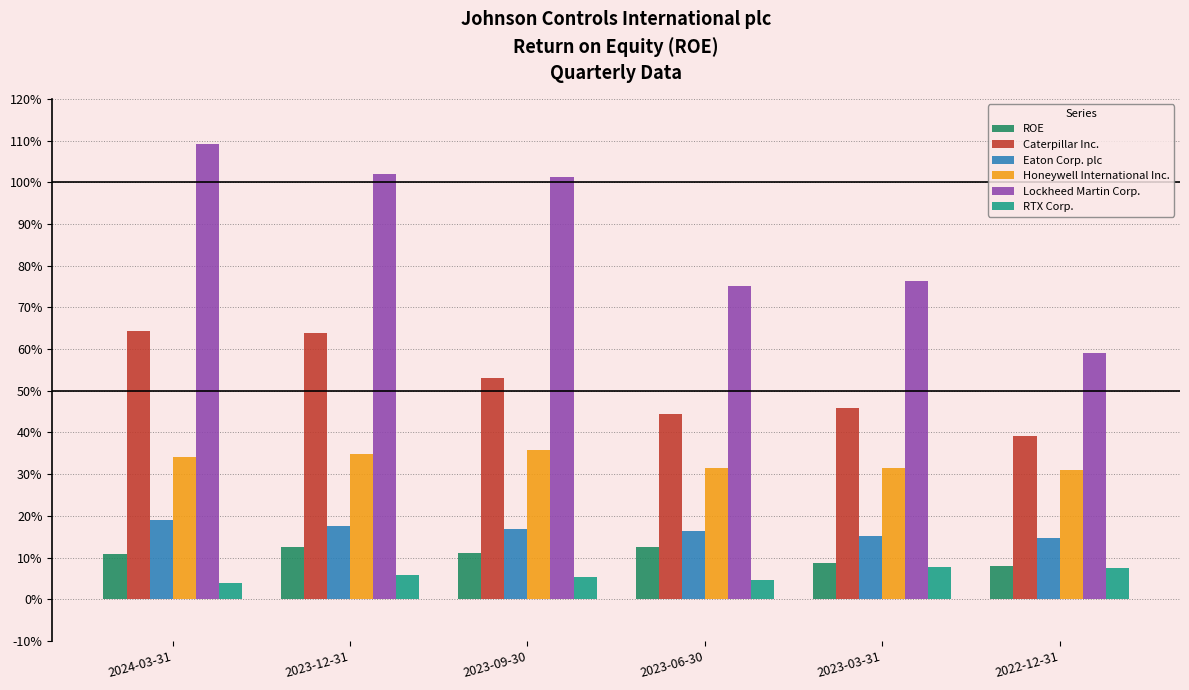

What are all the series names shown in the legend?

ROE, Caterpillar Inc., Eaton Corp. plc, Honeywell International Inc., Lockheed Martin Corp., RTX Corp.